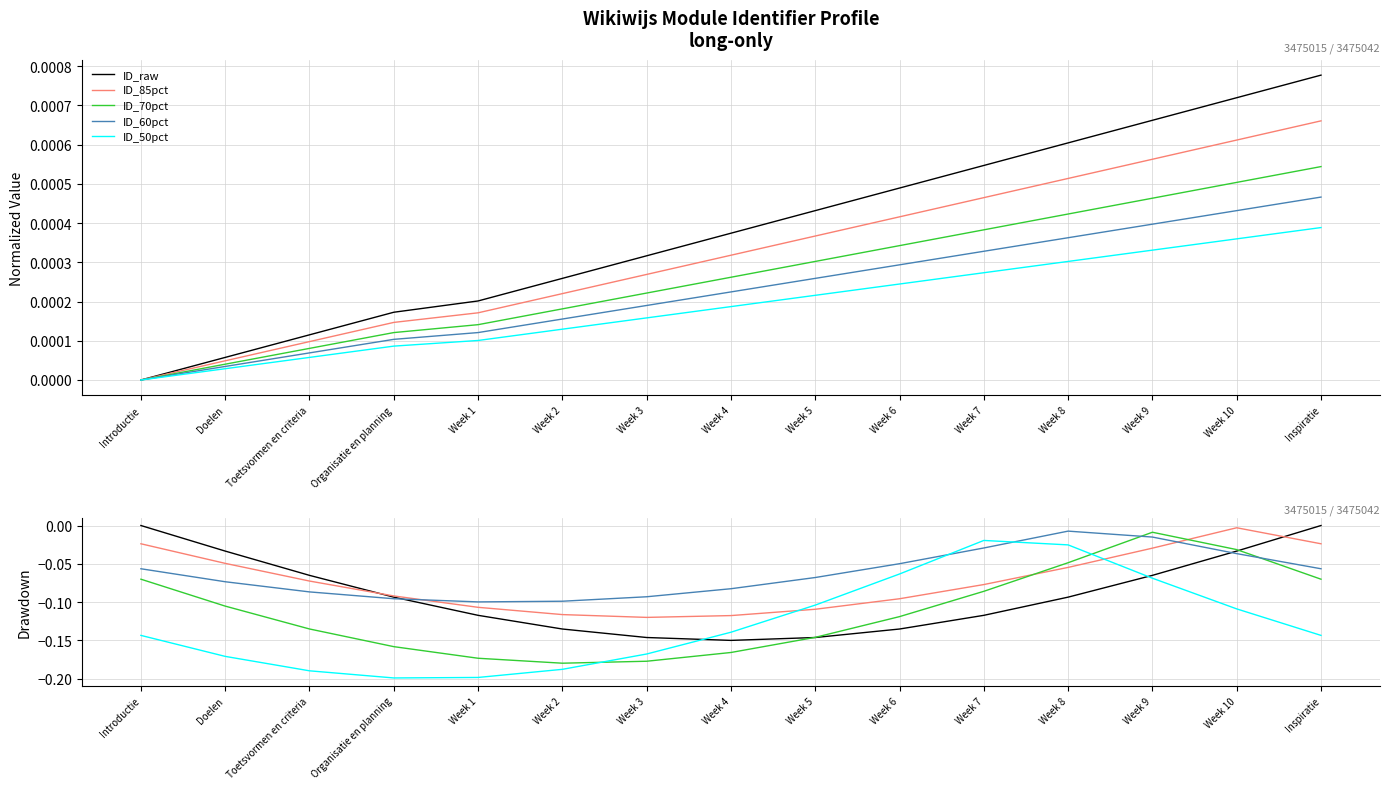

What is the lowest value of the ID_60pct series?

-0.1